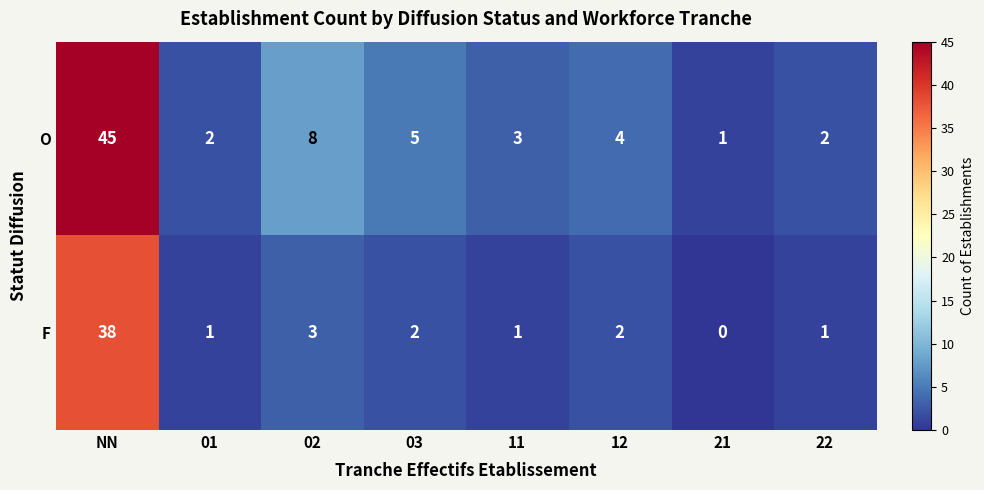

The value of F at 01 is 1. True or false?

True